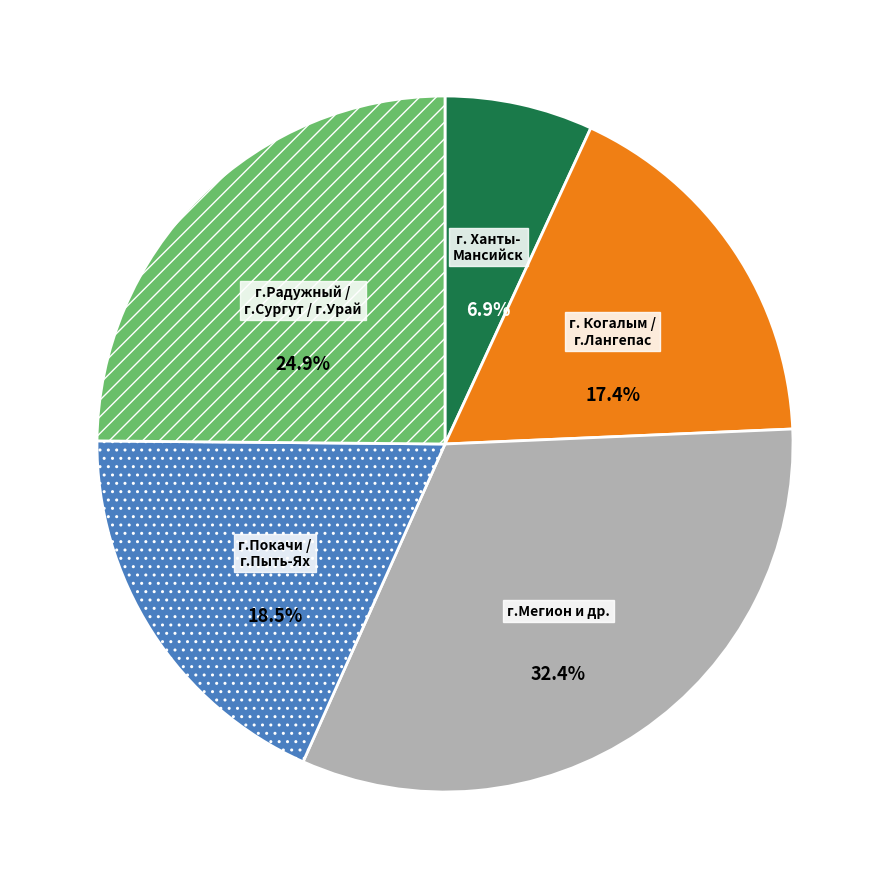

Is there any slice that represents more than half of the pie?

No